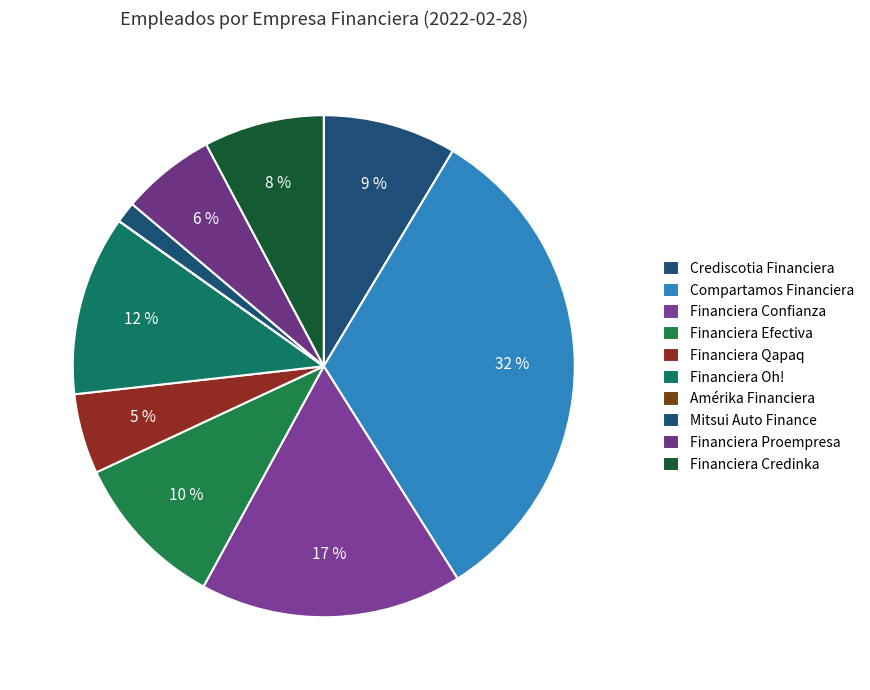

What is the change in value from Financiera Efectiva to Financiera Proempresa?

-523